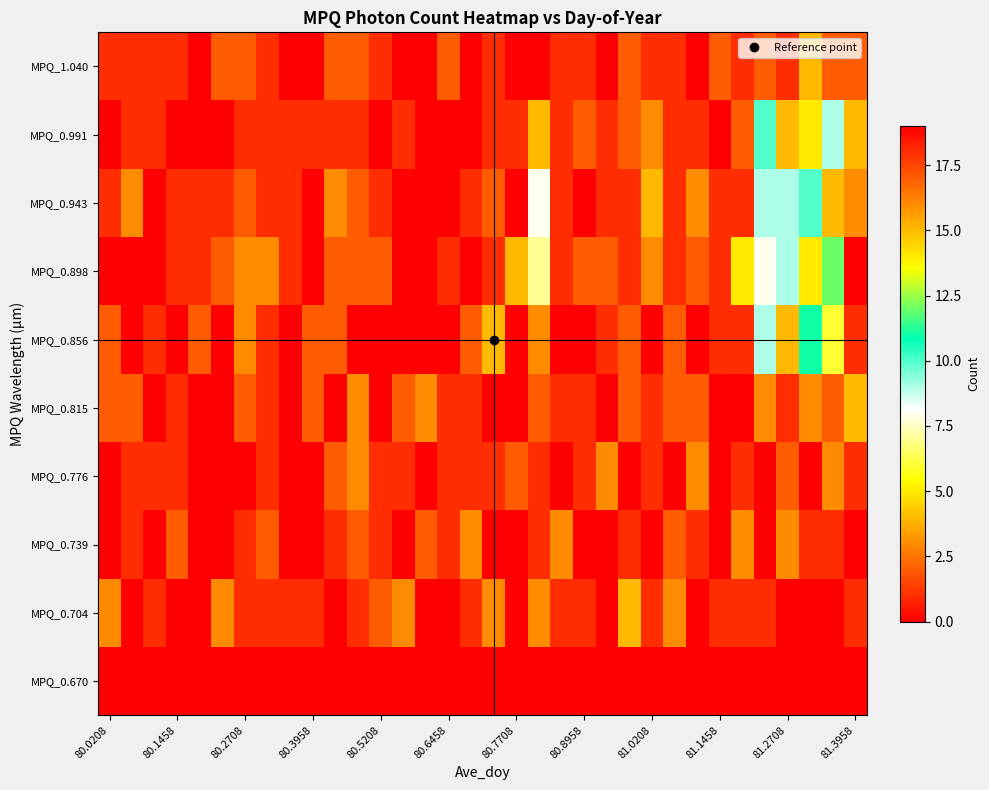

At which category is the sum across all series the highest?

81.3958